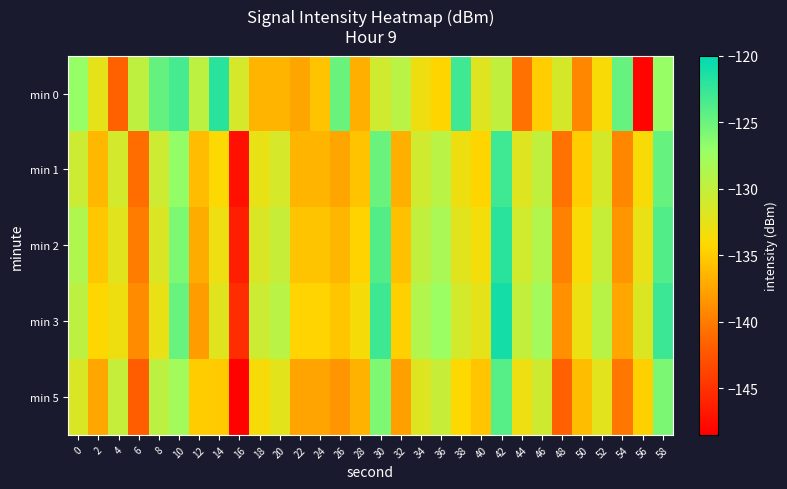

What is the total value across all series at 50?

-677.1